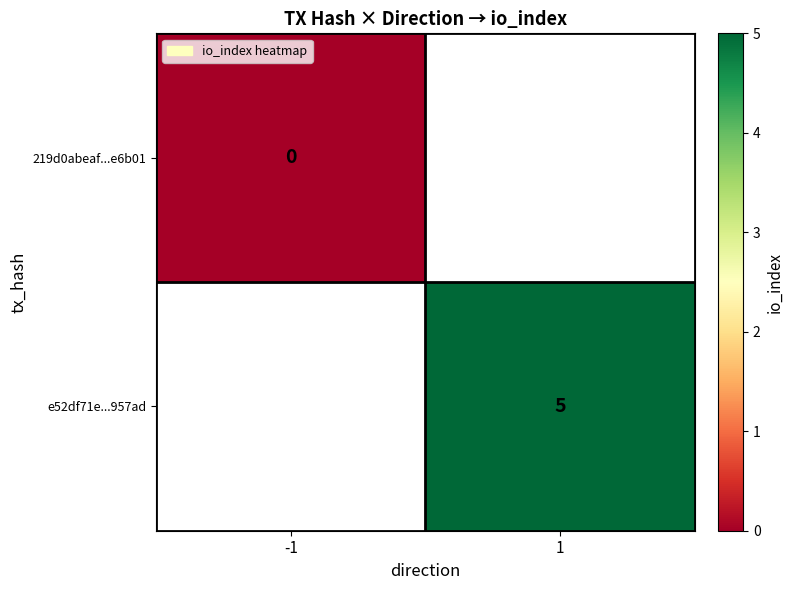

Is the value of 219d0abeaf...e6b01 at -1 greater than the value of e52df71e...957ad at 1?

No